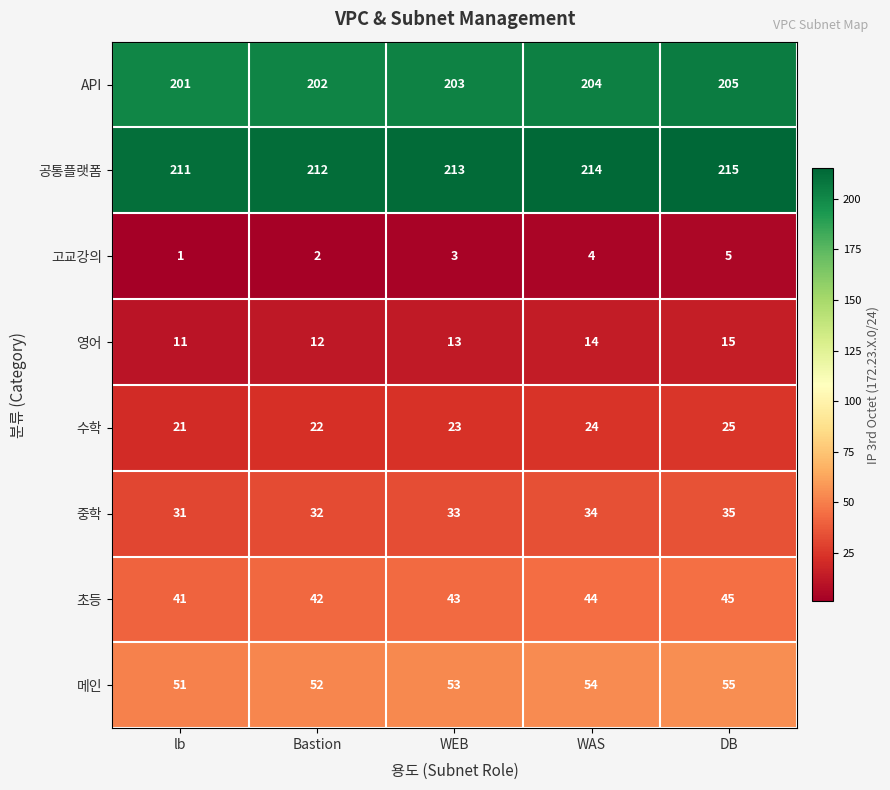

True or false: 초등 has a value of 43 at WEB.

True